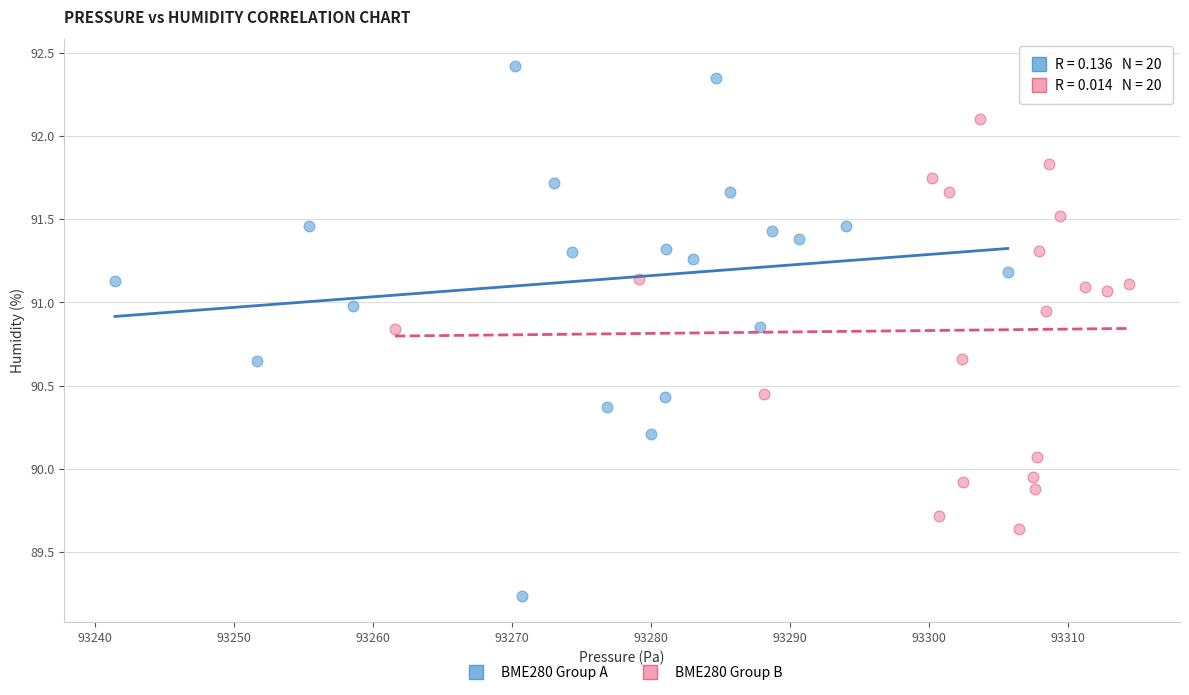

Which series has the widest spread of Y values?

BME280 Group A